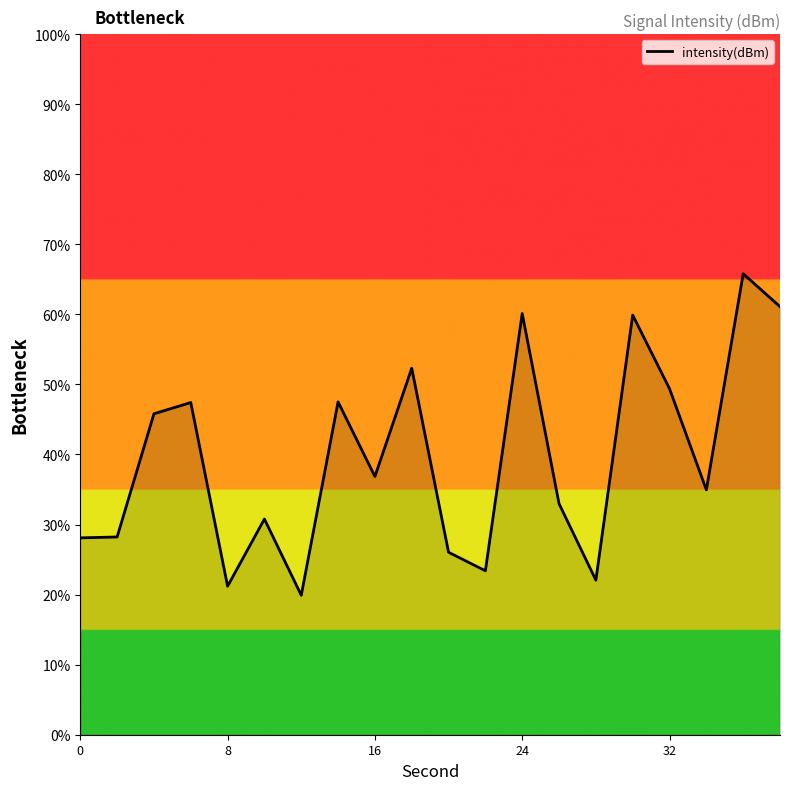

What is the difference between the maximum and minimum values?

45.9